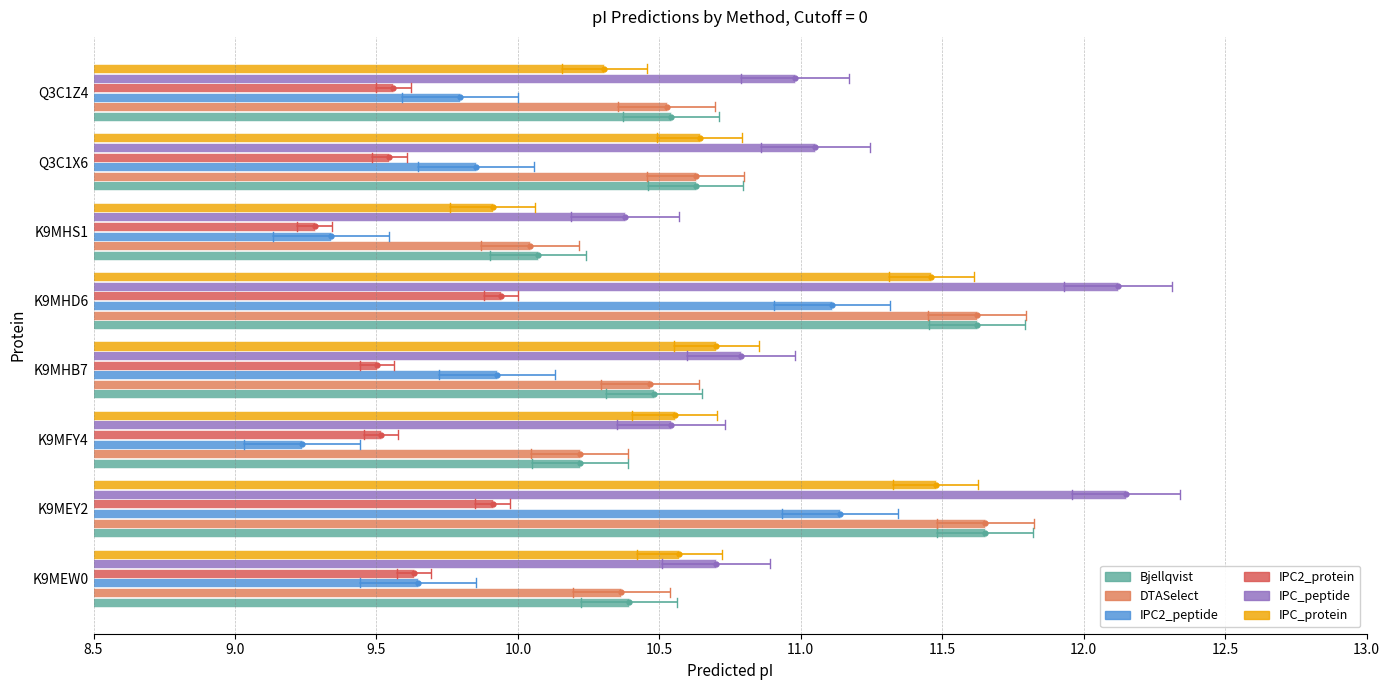

What is the difference between the maximum and minimum values in the IPC2_peptide series?

1.9